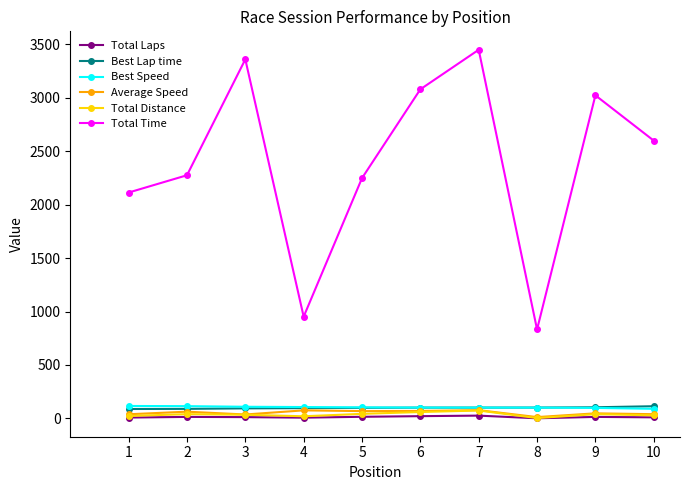

True or false: Total Time and Total Laps cross at least once.

False